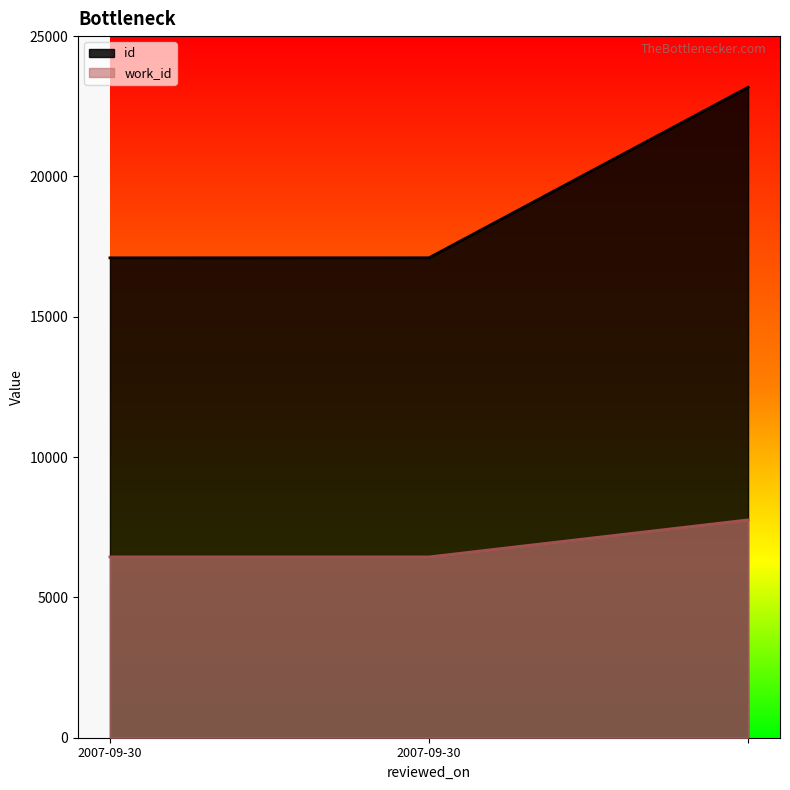

Rank the series at  from lowest to highest value.

work_id, id